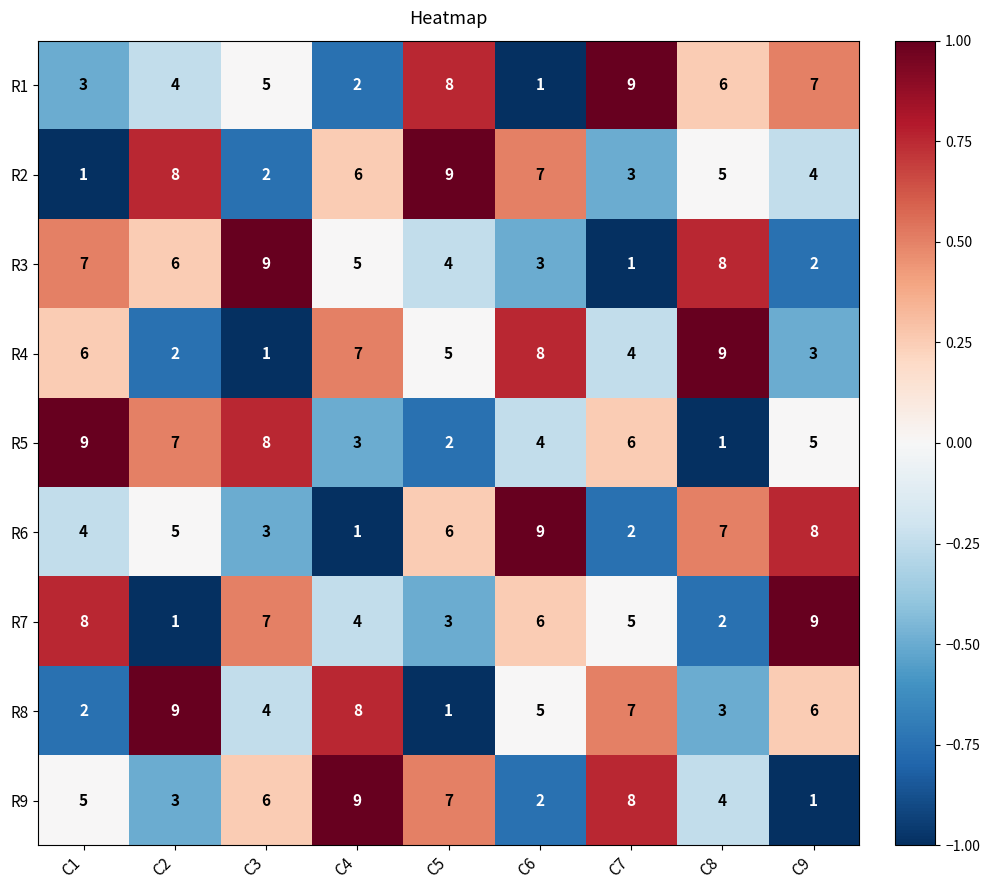

How many distinct data groups are displayed?

9